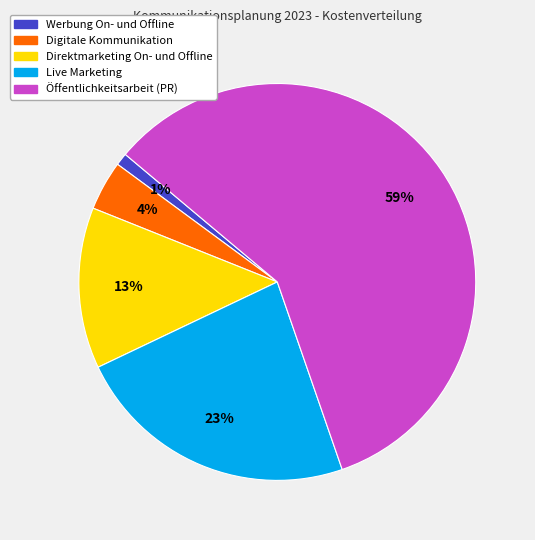

How many segments does this pie chart have?

5